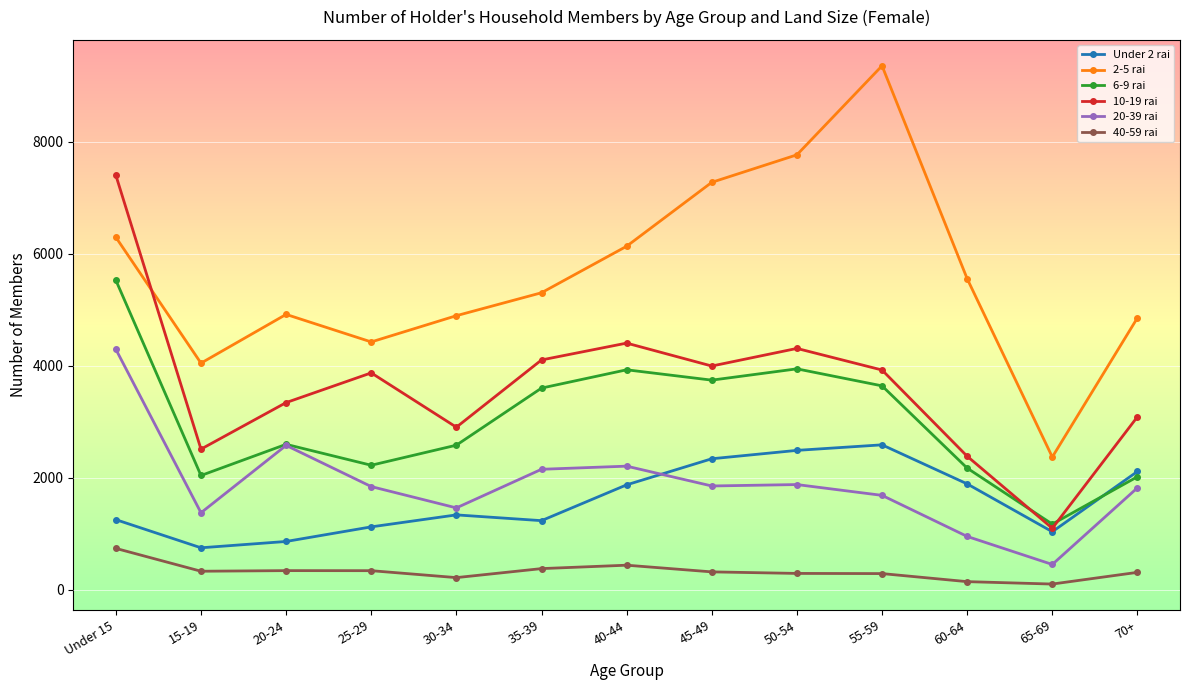

Is it true that 6-9 rai equals 953.5 at 20-24?

False